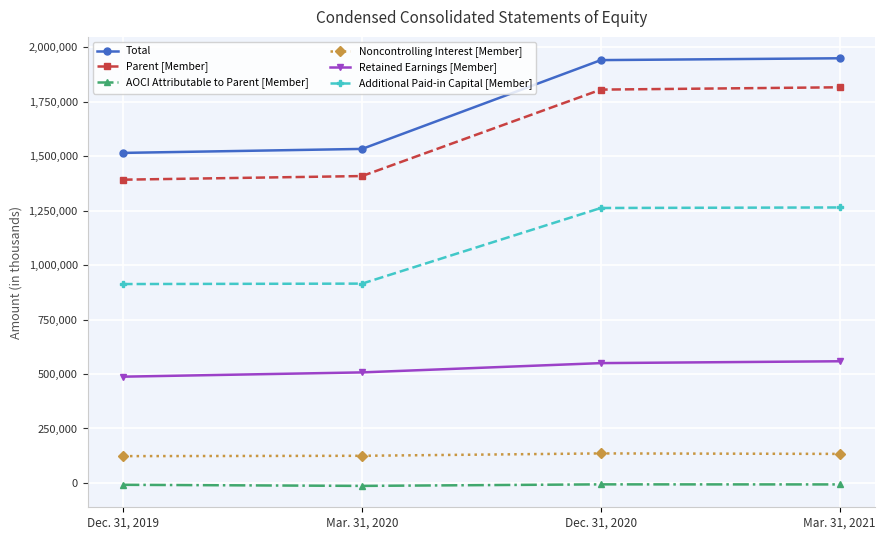

What is the maximum value for Retained Earnings [Member]?

558644